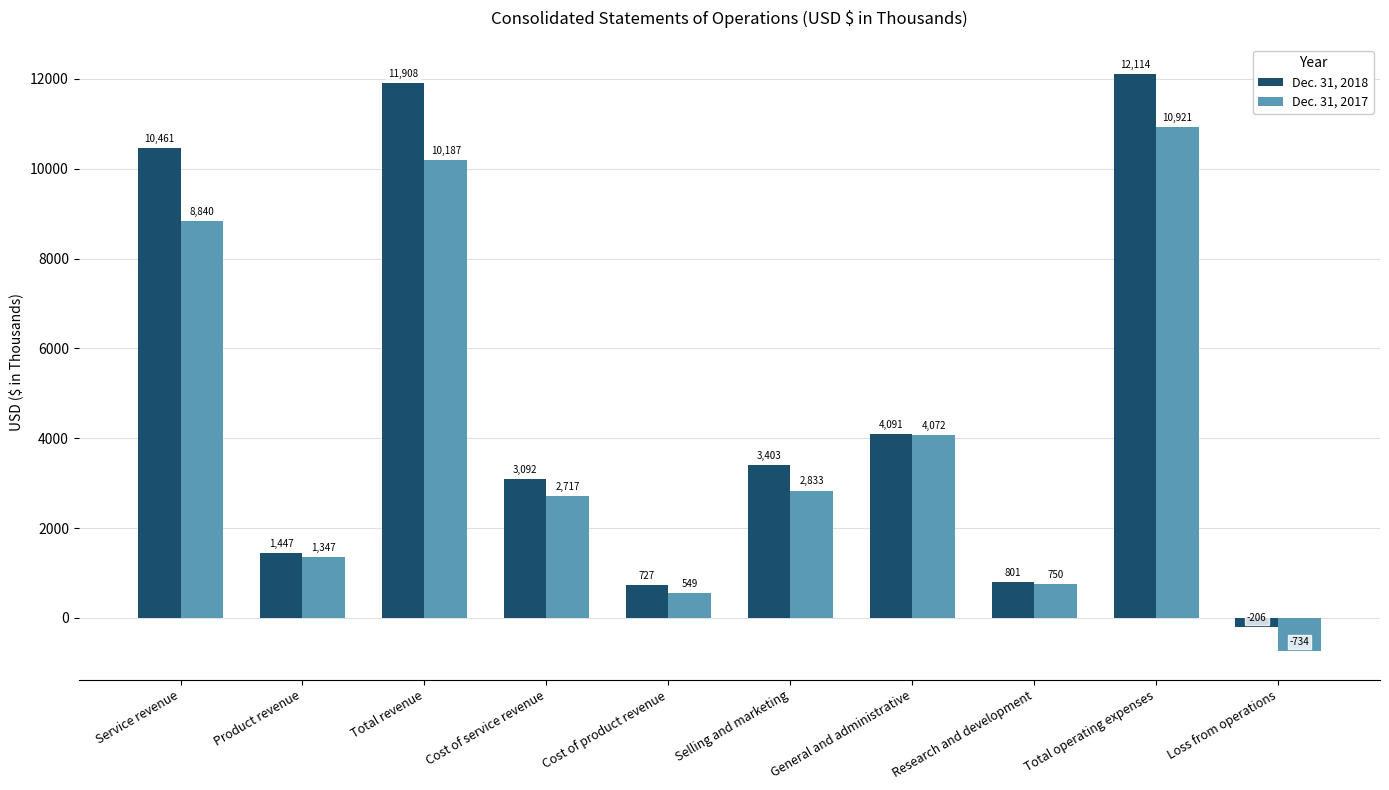

What are all the series names shown in the legend?

Dec. 31, 2018, Dec. 31, 2017